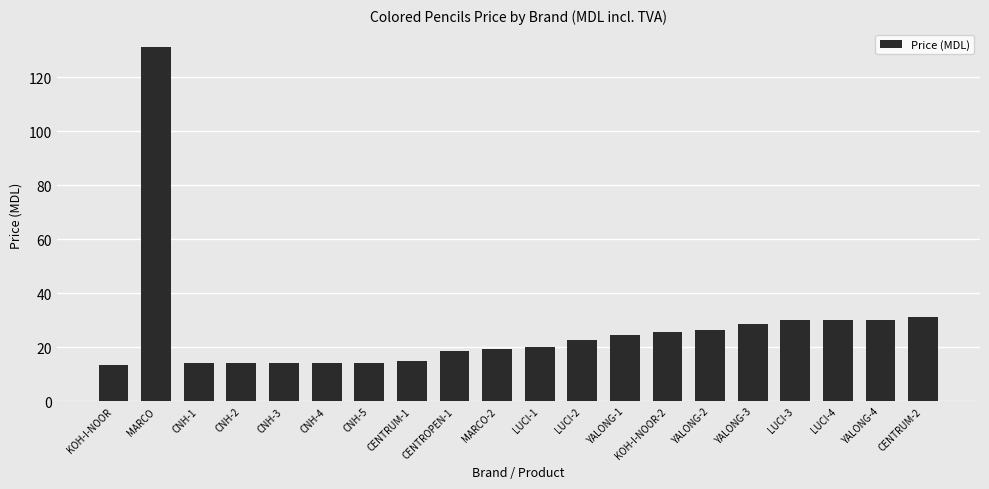

What is the label of the 8th bar from the right?

YALONG-1